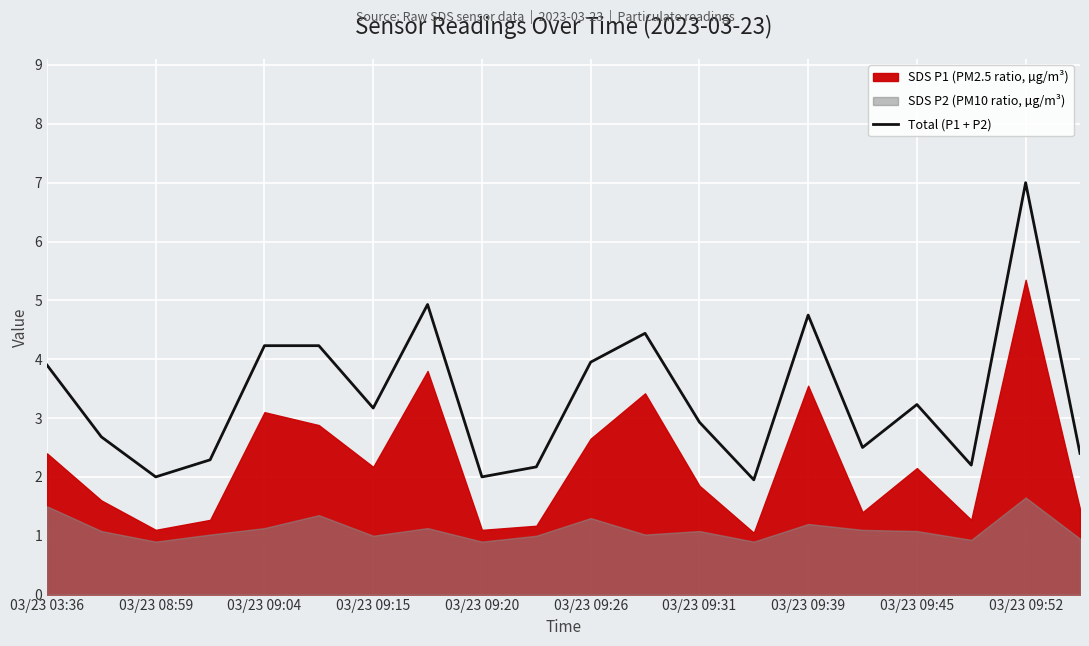

Does the chart display data point markers on the line(s)?

No